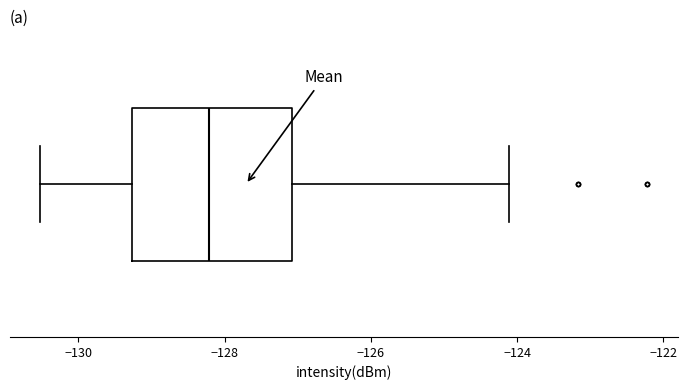

Transcribe this box plot: give where the median line is, the range the box spans, and where the two whiskers end, as read against the x-axis. The values are not printed on the chart, so give them approximately, as read against the axis.

median -128.2, box -129.2 to -127.0, whiskers -130.6 to -124.2